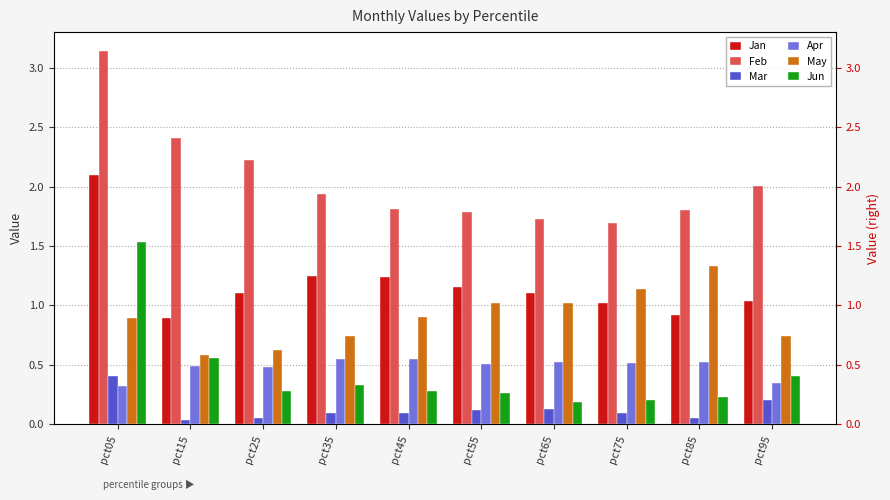

What is the difference between the second highest and minimum values in the Mar series?

0.2